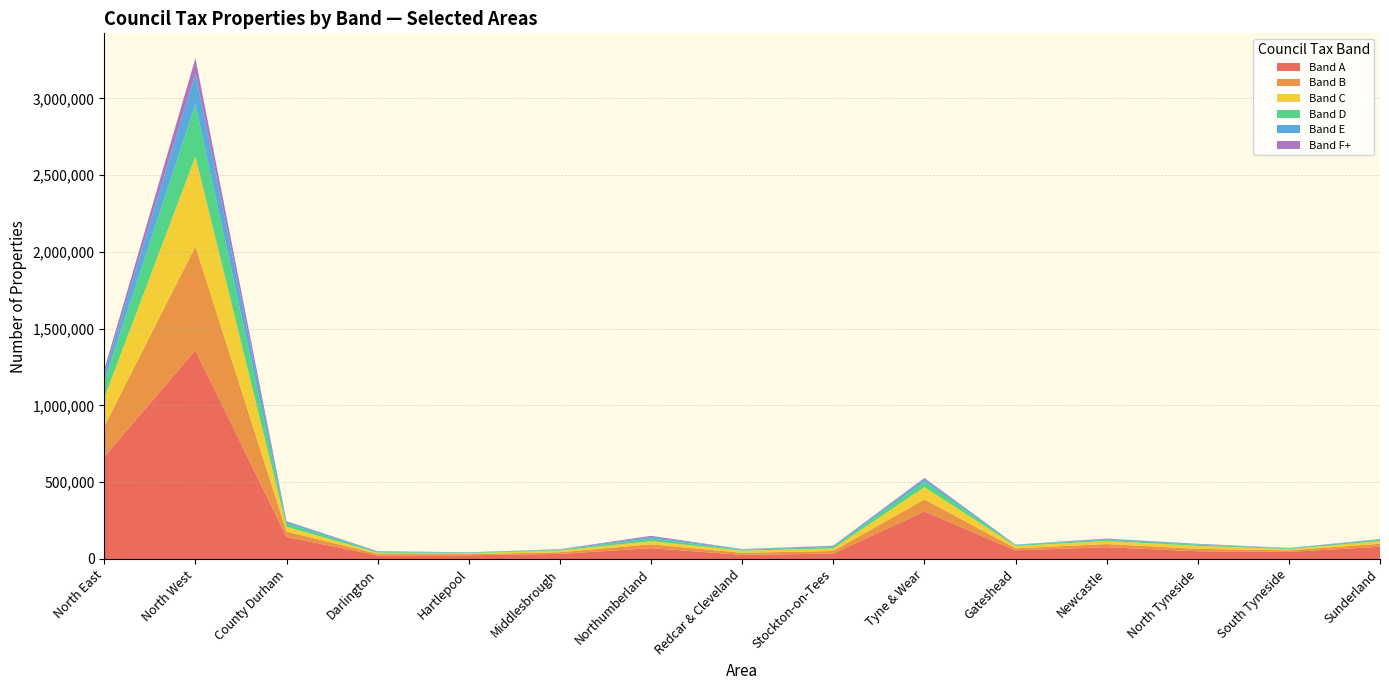

Reading left to right, list all the values displayed in this chart.

Band A: North East=665860	North West=1360080	County Durham=143910	Darlington=22800	Hartlepool=24010	Middlesbrough=33200	Northumberland=70600	Redcar & Cleveland=26780	Stockton-on-Tees=35160	Tyne & Wear=309410	Gateshead=56490	Newcastle=76760	North Tyneside=50360	South Tyneside=45880	Sunderland=79920
Band B: North East=197510	North West=674910	County Durham=34620	Darlington=10680	Hartlepool=7490	Middlesbrough=10860	Northumberland=24980	Redcar & Cleveland=13450	Stockton-on-Tees=17060	Tyne & Wear=78370	Gateshead=12850	Newcastle=20650	North Tyneside=15780	South Tyneside=10220	Sunderland=18860
Band C: North East=186570	North West=585700	County Durham=30940	Darlington=7390	Hartlepool=6310	Middlesbrough=11000	Northumberland=20380	Redcar & Cleveland=14220	Stockton-on-Tees=16060	Tyne & Wear=80270	Gateshead=15360	Newcastle=19410	North Tyneside=19470	South Tyneside=8530	Sunderland=17500
Band D: North East=105300	North West=341710	County Durham=21880	Darlington=5470	Hartlepool=3340	Middlesbrough=5230	Northumberland=16970	Redcar & Cleveland=5760	Stockton-on-Tees=9870	Tyne & Wear=36780	Gateshead=5700	Newcastle=9160	North Tyneside=8030	South Tyneside=4720	Sunderland=9160
Band E: North East=54930	North West=200500	County Durham=10560	Darlington=3130	Hartlepool=1750	Middlesbrough=2530	Northumberland=11120	Redcar & Cleveland=3410	Stockton-on-Tees=5920	Tyne & Wear=16510	Gateshead=2470	Newcastle=4800	North Tyneside=4130	South Tyneside=1800	Sunderland=3300
Band F+: North East=23840	North West=97550	County Durham=4120	Darlington=1270	Hartlepool=740	Middlesbrough=880	Northumberland=6880	Redcar & Cleveland=950	Stockton-on-Tees=2610	Tyne & Wear=6400	Gateshead=860	Newcastle=2330	North Tyneside=1380	South Tyneside=720	Sunderland=1110